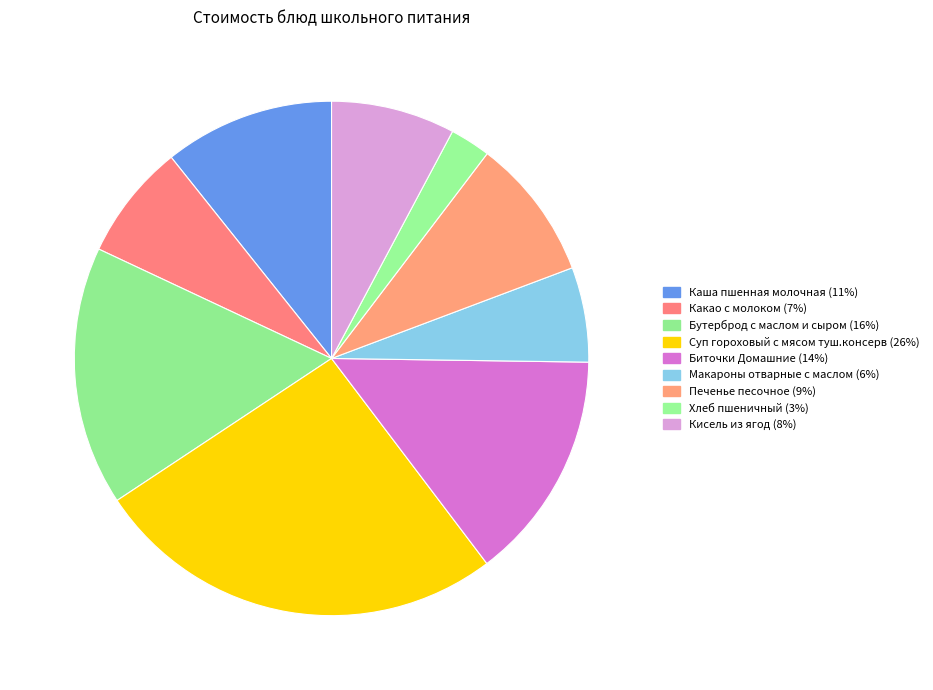

How many slices are in this pie chart?

9